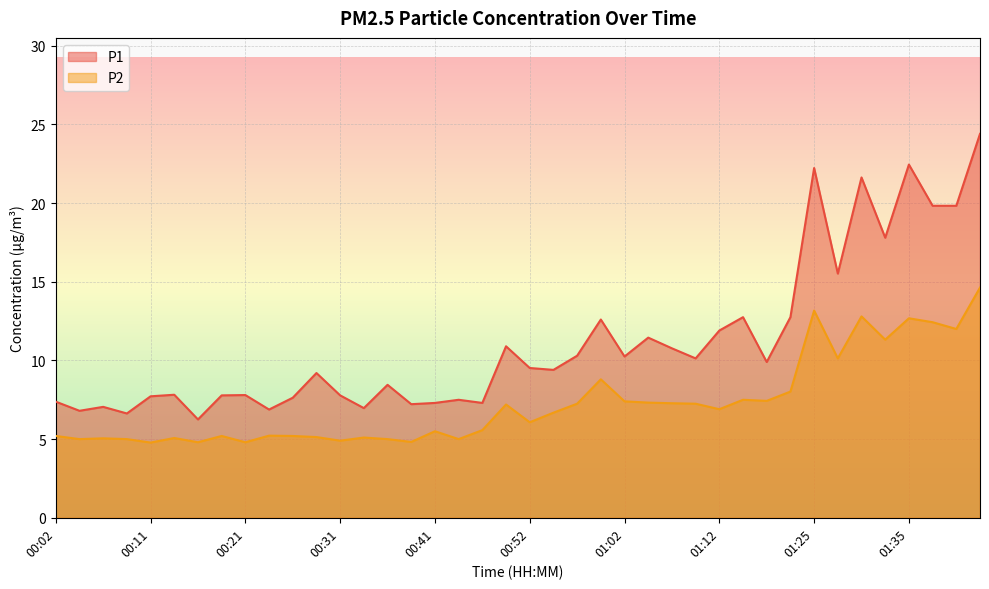

What is the label of the 22nd point from the left?

00:54